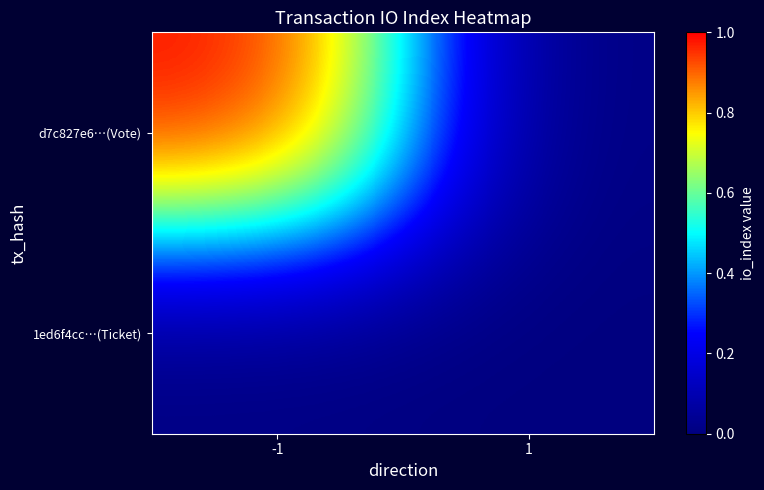

At which category is the sum across all series the highest?

-1